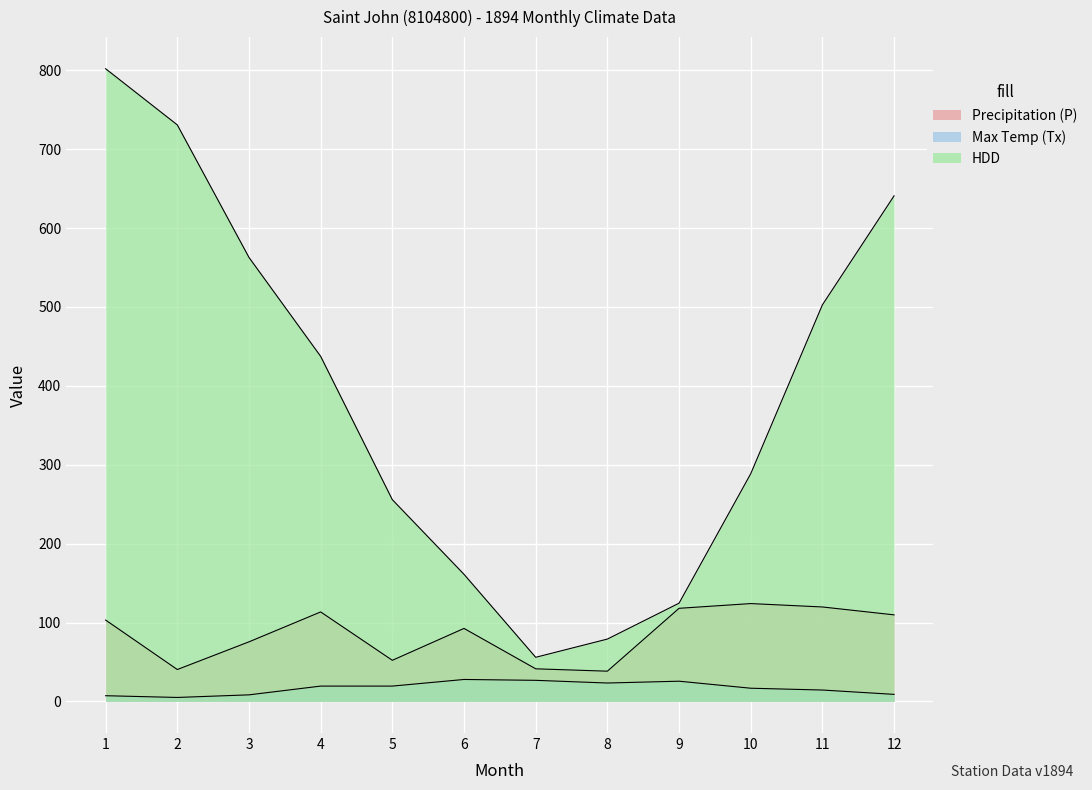

Reading left to right, transcribe all the data shown in this chart.

Precipitation (P): 1=103.1	2=40.4	3=75.5	4=113.4	5=52.1	6=92.5	7=41.3	8=38.3	9=118.0	10=124.0	11=119.7	12=109.7
Max Temp (Tx): 1=7.2	2=5.0	3=8.3	4=19.4	5=19.4	6=27.8	7=26.7	8=23.3	9=25.6	10=16.7	11=14.4	12=8.9
HDD: 1=802.0	2=730.8	3=562.8	4=437.4	5=255.7	6=161.1	7=55.9	8=79.0	9=124.5	10=288.6	11=502.7	12=640.9